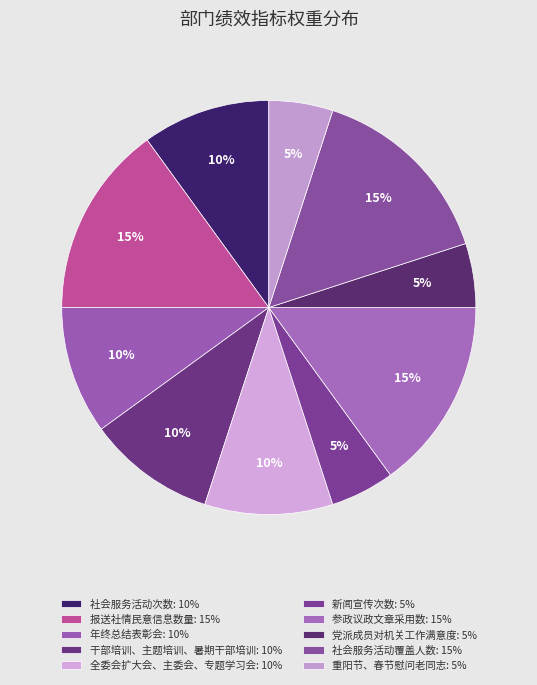

Is it true that 新闻宣传次数 is 20% of the pie?

False